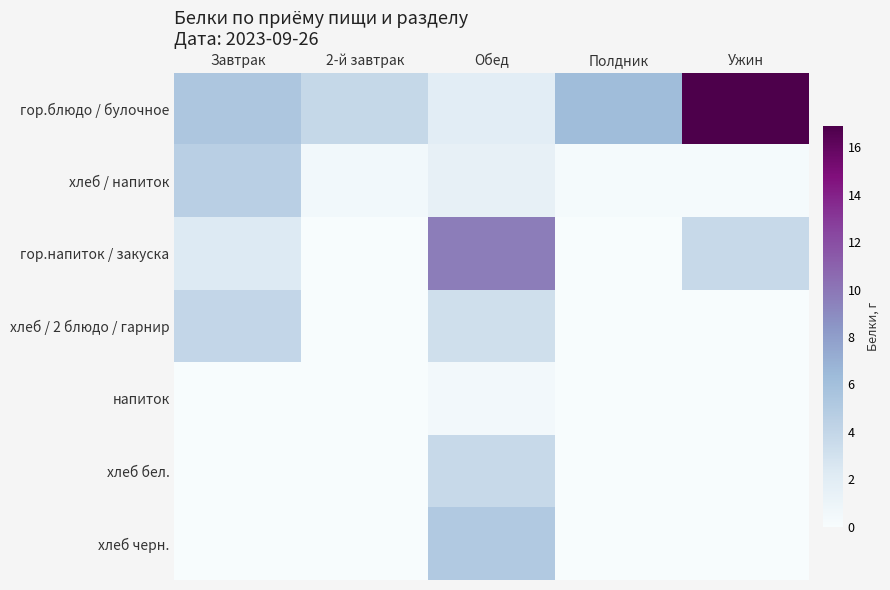

Reading left to right, list all the values displayed in this chart.

гор.блюдо / булочное: Завтрак=5.4	2-й завтрак=3.8	Обед=1.9	Полдник=6.2	Ужин=16.9
хлеб / напиток: Завтрак=4.6	2-й завтрак=0.5	Обед=1.5	Полдник=0.2	Ужин=0.2
гор.напиток / закуска: Завтрак=2.3	2-й завтрак=0.0	Обед=9.7	Полдник=0.0	Ужин=3.7
хлеб / 2 блюдо / гарнир: Завтрак=3.9	2-й завтрак=0.0	Обед=3.2	Полдник=0.0	Ужин=0.0
напиток: Завтрак=0.0	2-й завтрак=0.0	Обед=0.4	Полдник=0.0	Ужин=0.0
хлеб бел.: Завтрак=0.0	2-й завтрак=0.0	Обед=3.7	Полдник=0.0	Ужин=0.0
хлеб черн.: Завтрак=0.0	2-й завтрак=0.0	Обед=5.1	Полдник=0.0	Ужин=0.0